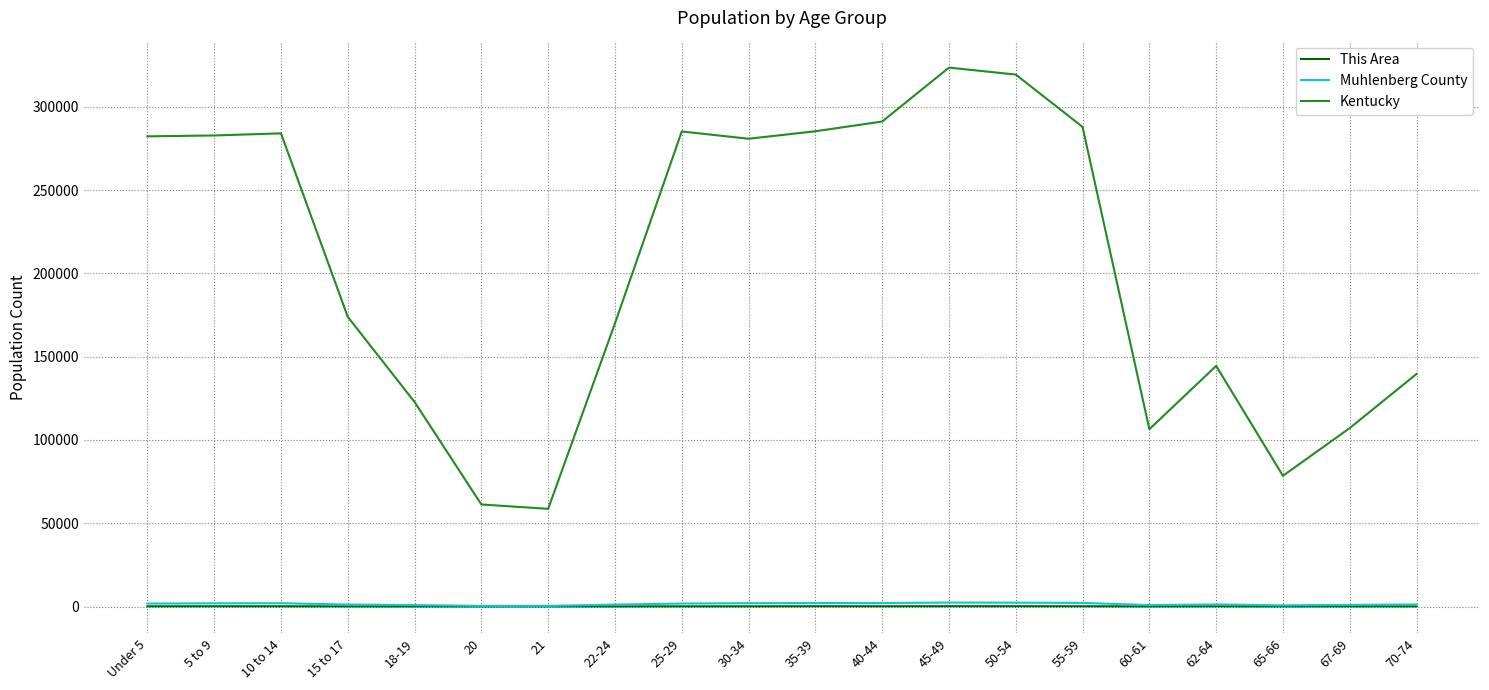

At how many categories does at least one series exceed 88765?

17